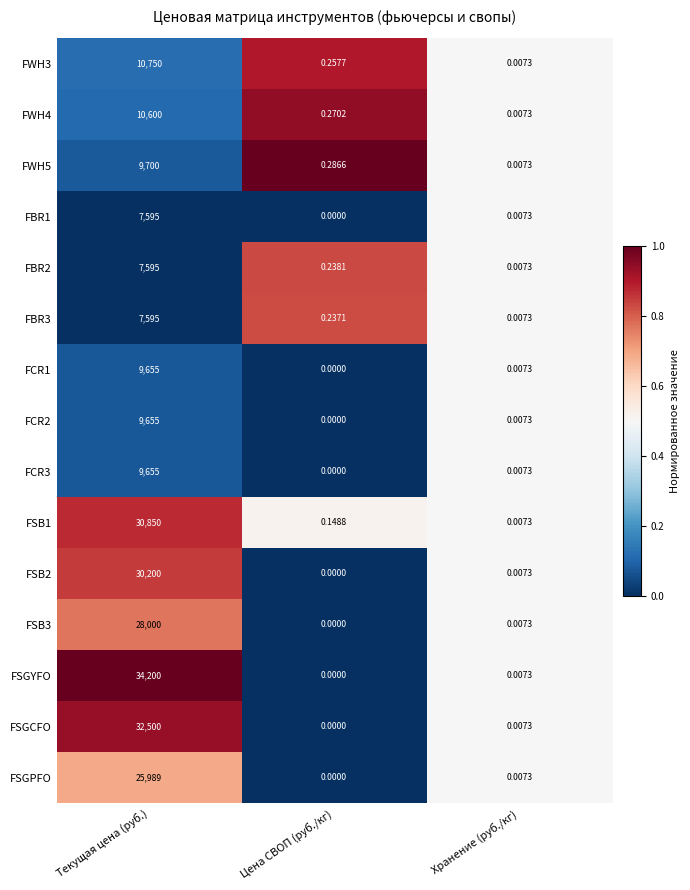

Rank the categories by FSGCFO value from lowest to highest.

Цена СВОП (руб./кг), Хранение (руб./кг), Текущая цена (руб.)